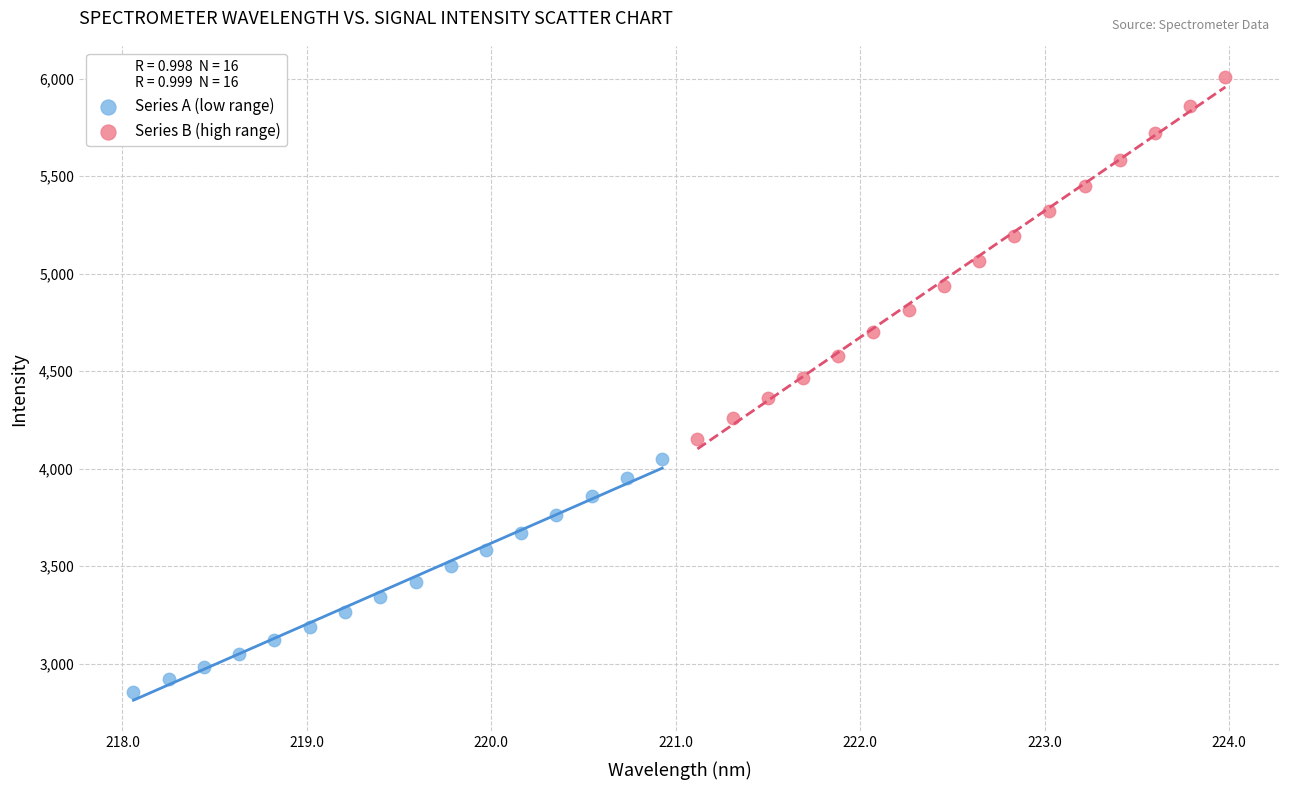

Which series reaches the maximum Y coordinate?

Series B (high range)